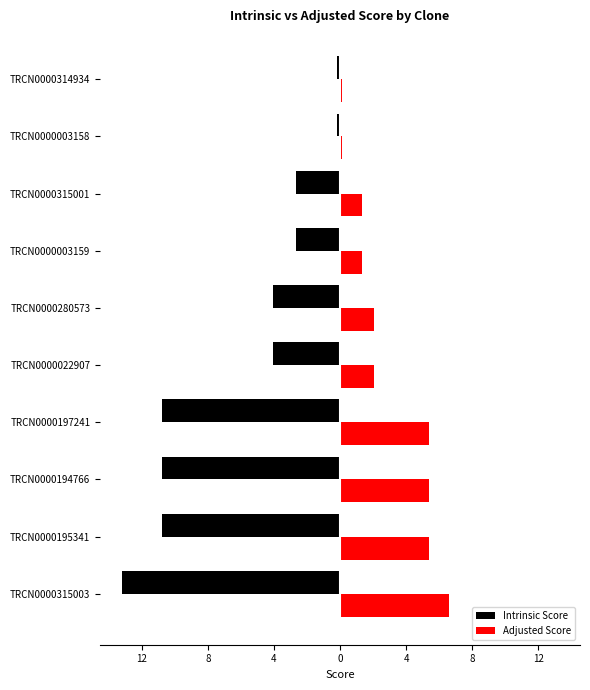

What is the value of the Adjusted Score bar at the 8th from the left?

1.3